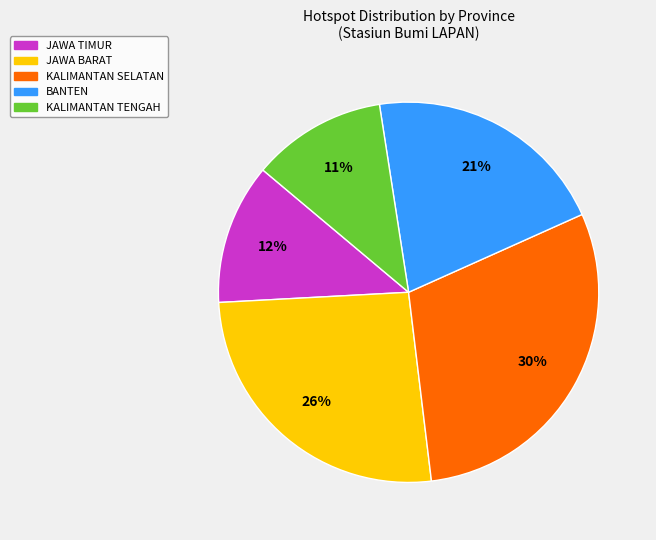

Does JAWA BARAT account for over 50% of the chart?

No